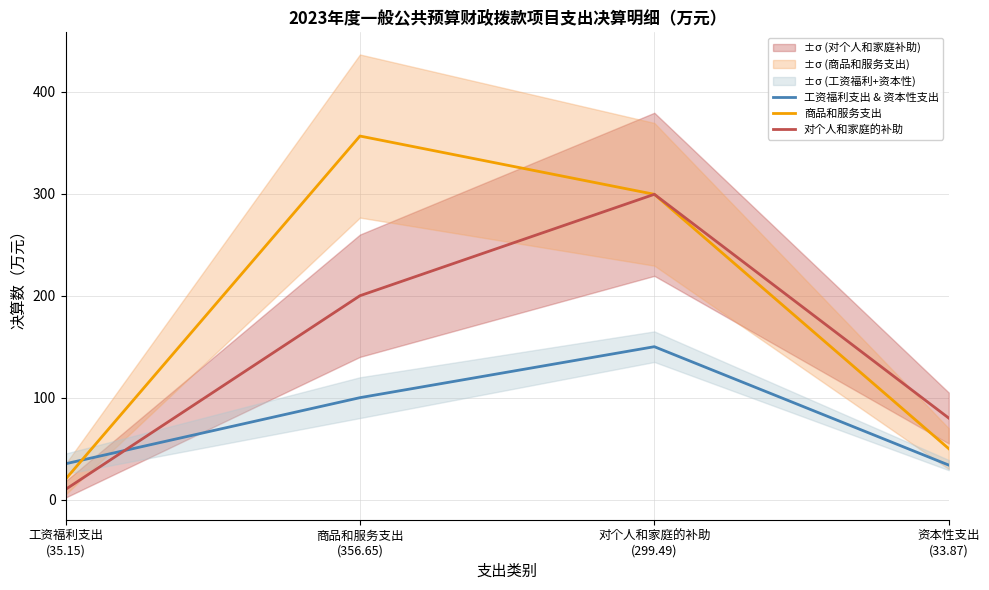

What is the highest value of the 工资福利支出 & 资本性支出 series?

150.0